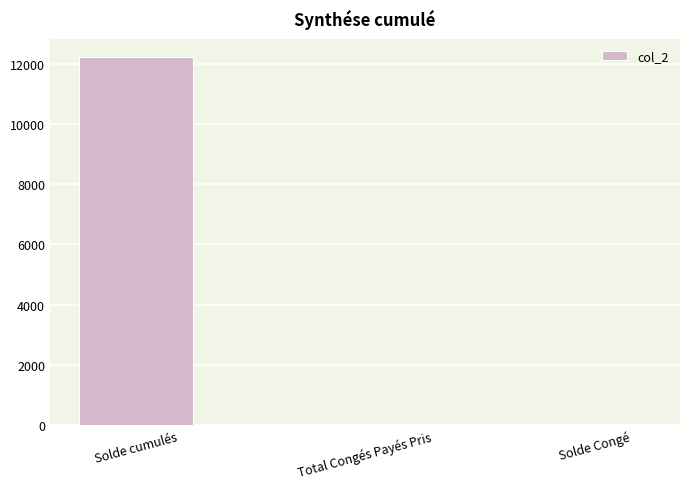

Which label corresponds to the largest value in the chart?

Solde cumulés